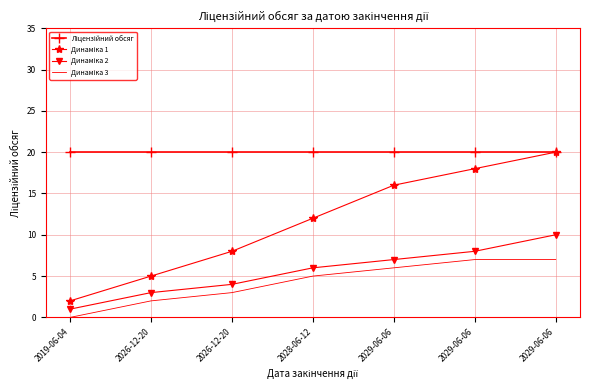

How many lines are shown in the chart?

4